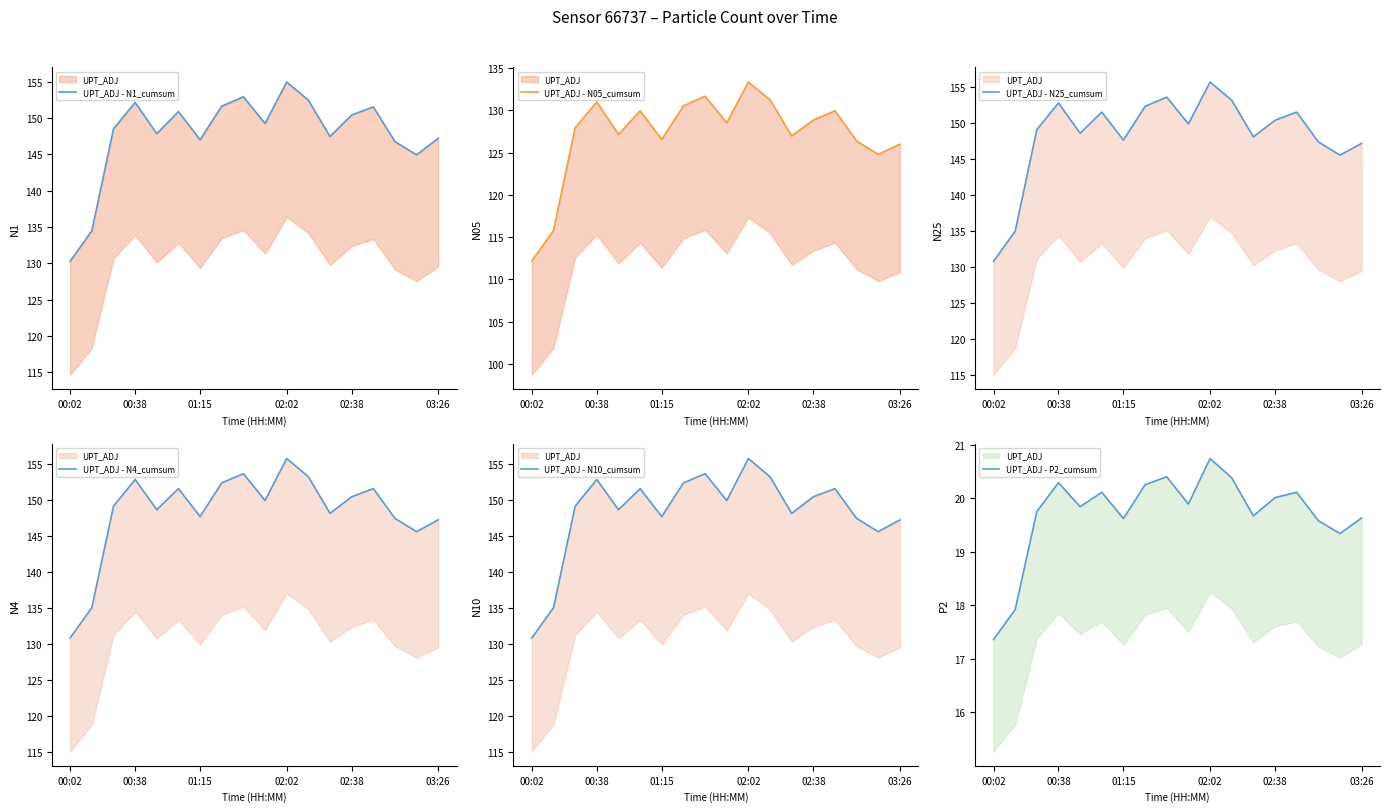

Is the value of UPT_ADJ - N05_cumsum at 02:38 greater than the value of UPT_ADJ - N25_cumsum at 12?

No